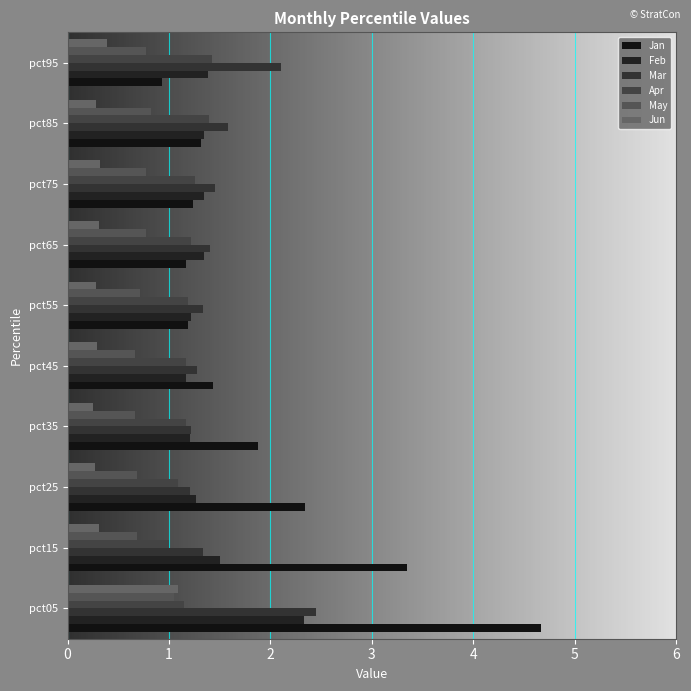

Reading right to left, extract all data points from this chart.

Jan: pct95=0.9	pct85=1.3	pct75=1.2	pct65=1.2	pct55=1.2	pct45=1.4	pct35=1.9	pct25=2.3	pct15=3.3	pct05=4.7
Feb: pct95=1.4	pct85=1.3	pct75=1.3	pct65=1.3	pct55=1.2	pct45=1.2	pct35=1.2	pct25=1.3	pct15=1.5	pct05=2.3
Mar: pct95=2.1	pct85=1.6	pct75=1.5	pct65=1.4	pct55=1.3	pct45=1.3	pct35=1.2	pct25=1.2	pct15=1.3	pct05=2.4
Apr: pct95=1.4	pct85=1.4	pct75=1.3	pct65=1.2	pct55=1.2	pct45=1.2	pct35=1.2	pct25=1.1	pct15=1.0	pct05=1.1
May: pct95=0.8	pct85=0.8	pct75=0.8	pct65=0.8	pct55=0.7	pct45=0.7	pct35=0.7	pct25=0.7	pct15=0.7	pct05=1.0
Jun: pct95=0.4	pct85=0.3	pct75=0.3	pct65=0.3	pct55=0.3	pct45=0.3	pct35=0.2	pct25=0.3	pct15=0.3	pct05=1.1